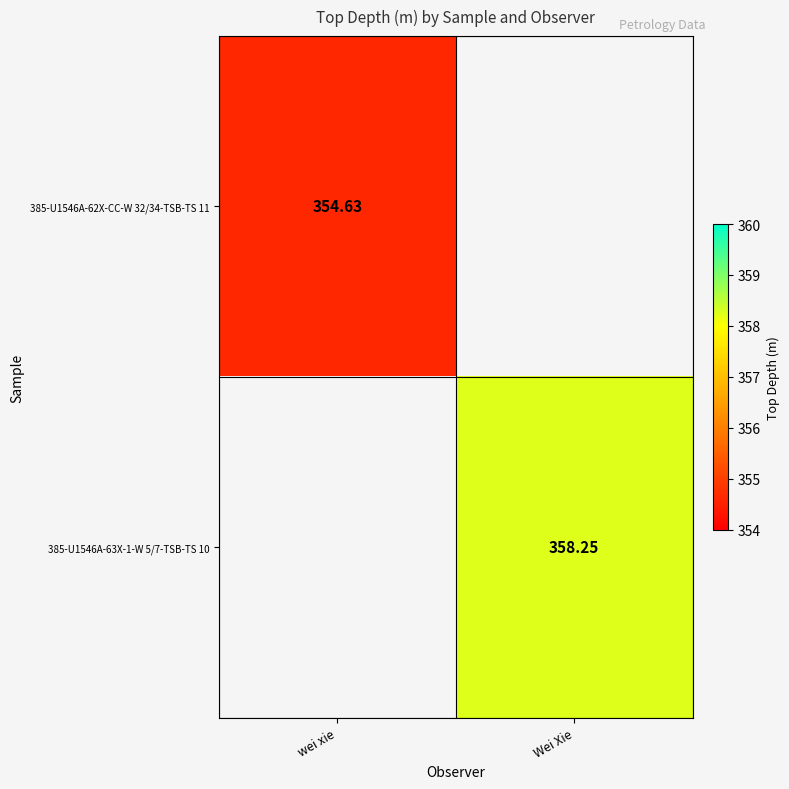

Which label corresponds to the smallest value in the chart?

wei xie